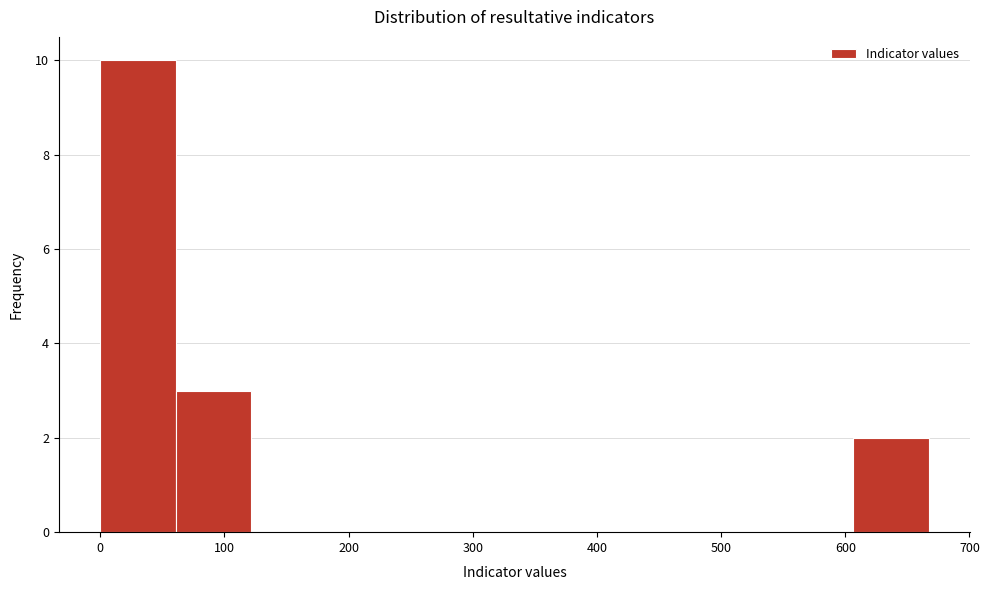

Which range on the x-axis has the tallest bar?

0 to 60